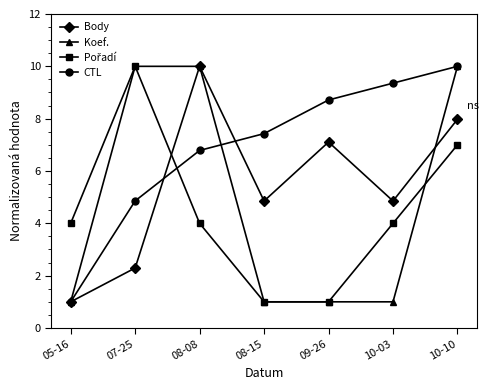

The value of Koef. at 09-26 is 1.0. True or false?

True